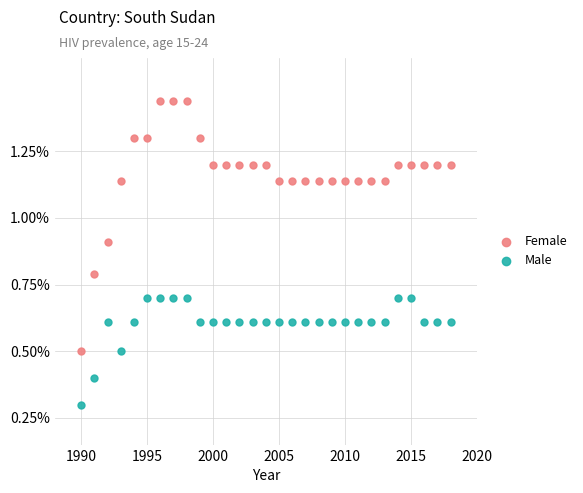

Which series has the largest Y range (max minus min)?

Female